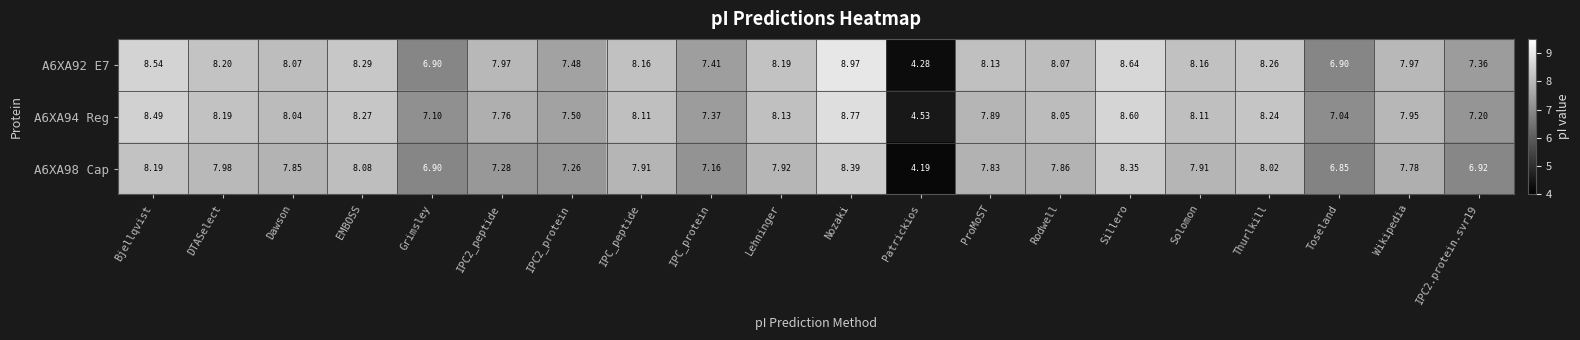

What is the smallest value displayed?

4.2